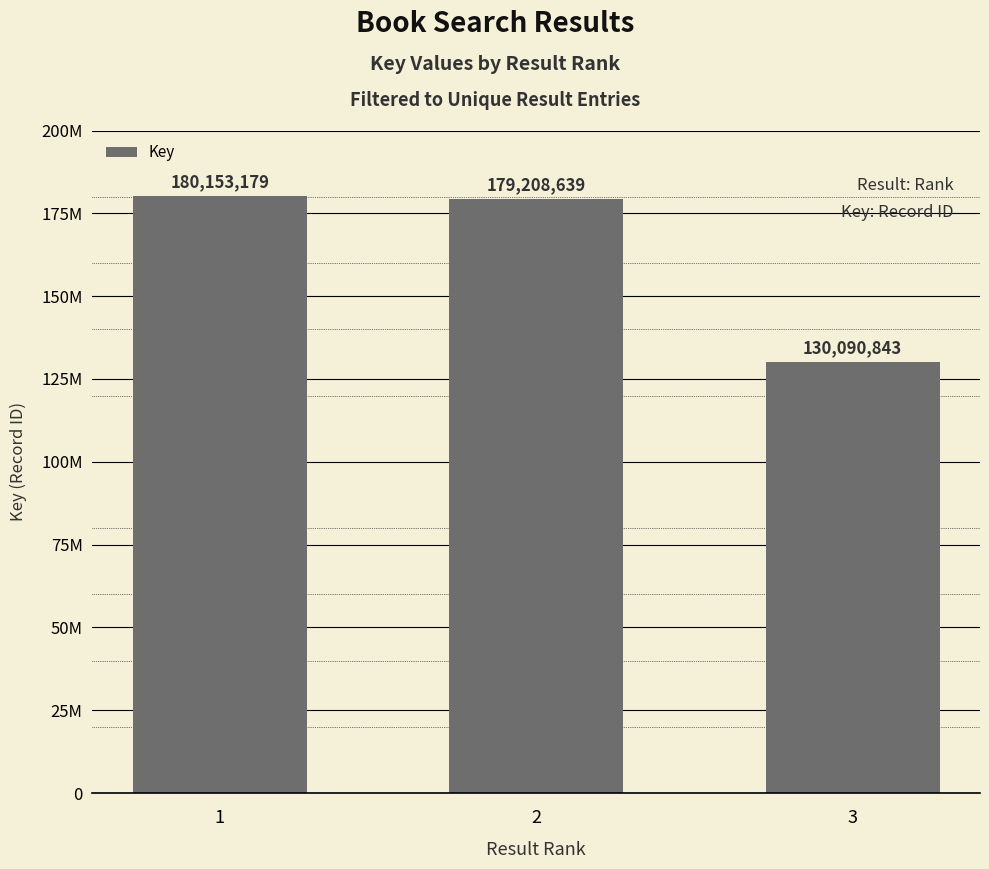

At which label does the data first exceed 179208639?

1